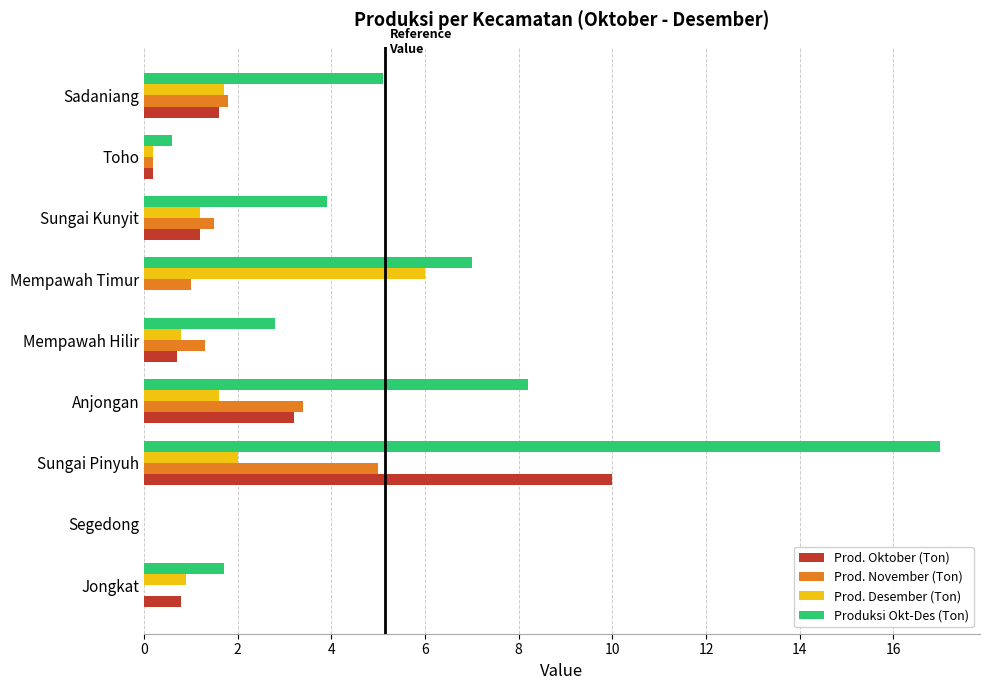

What is the sum of all Prod. Desember (Ton) values?

14.4